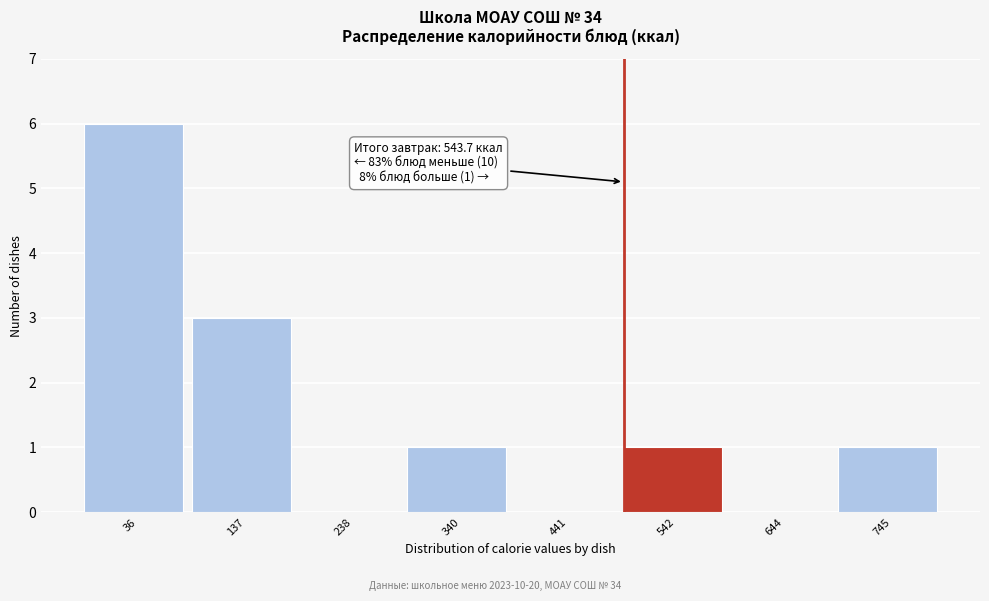

Reading right to left, transcribe all the data shown in this chart.

745=1	644=0	542=1	441=0	340=1	238=0	137=3	36=6